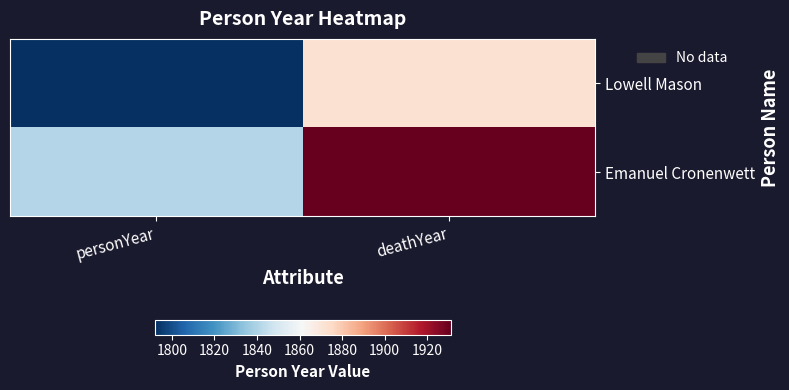

Which series changed the most between personYear and deathYear?

Emanuel Cronenwett